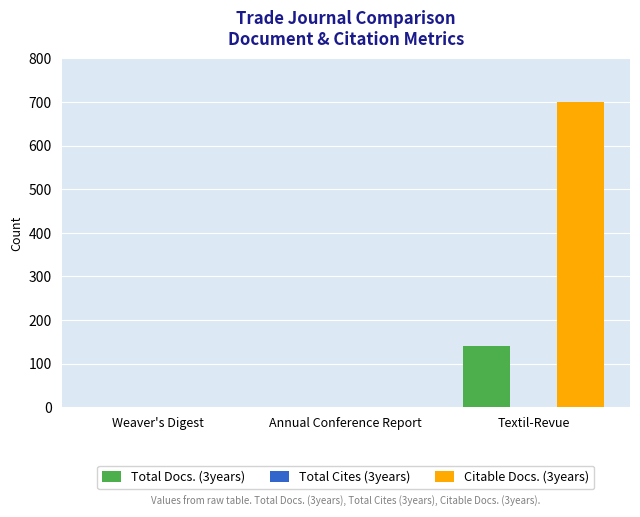

What is the greatest value displayed?

700